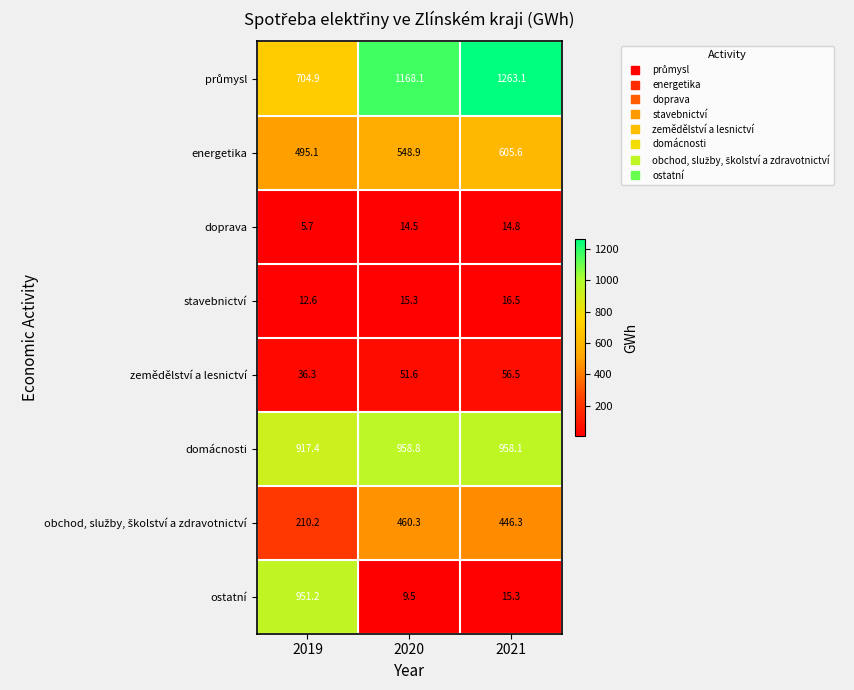

What is the sum of the domácnosti values at 2019 and 2021?

1875.5